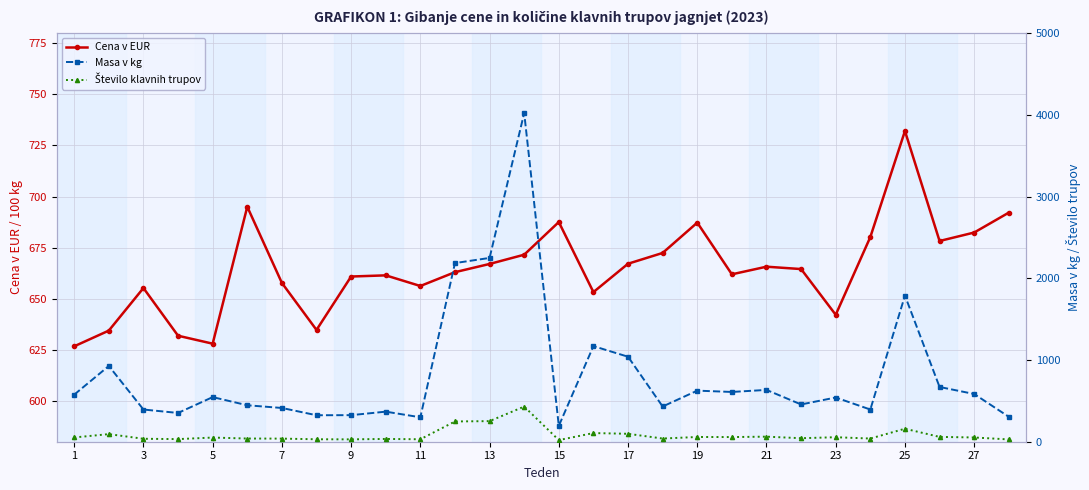

What is the minimum value for Cena v EUR?

626.7